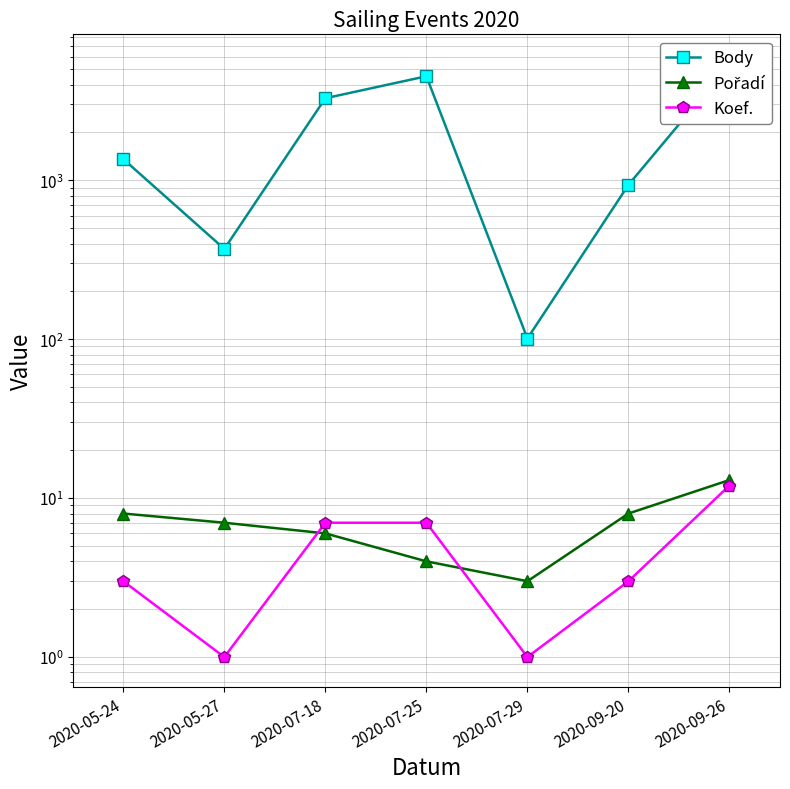

What is the highest value of the Pořadí series?

13